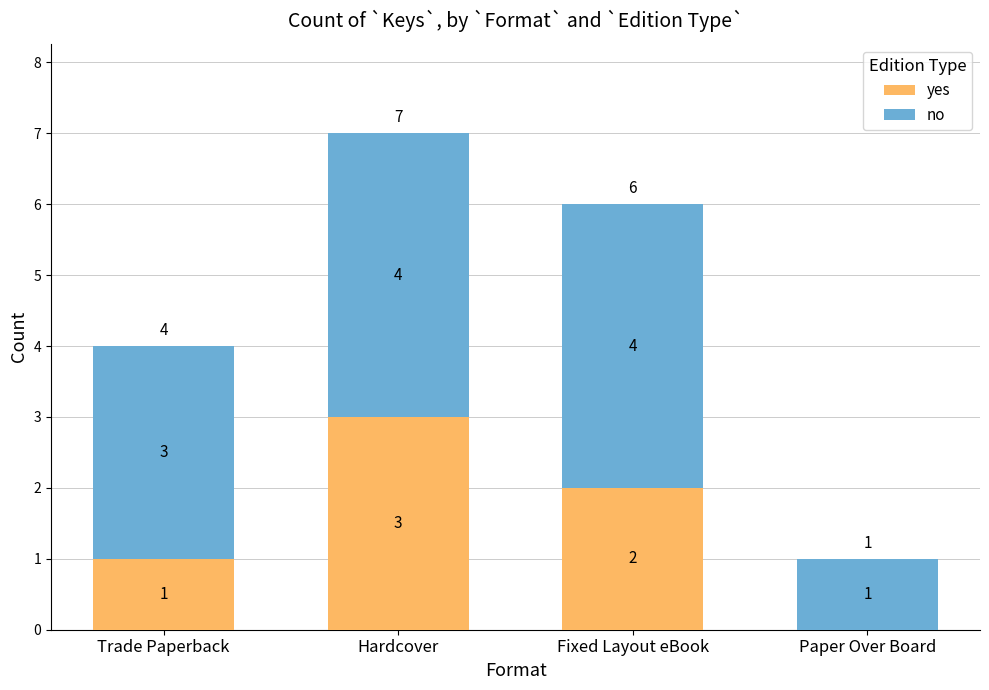

Reading left to right, transcribe the values for yes.

Trade Paperback=1	Hardcover=3	Fixed Layout eBook=2	Paper Over Board=0